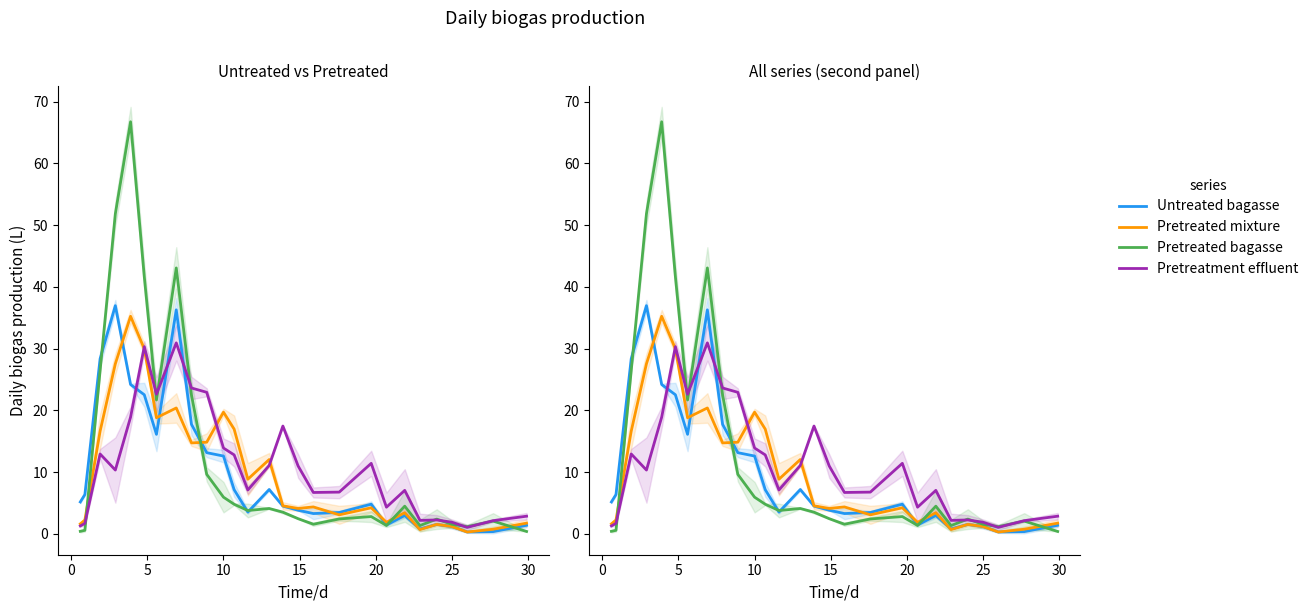

What is the maximum value shown in the chart?

66.8